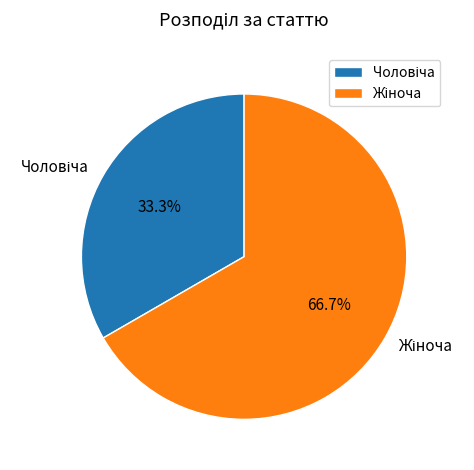

Is there a majority slice in this chart?

Yes